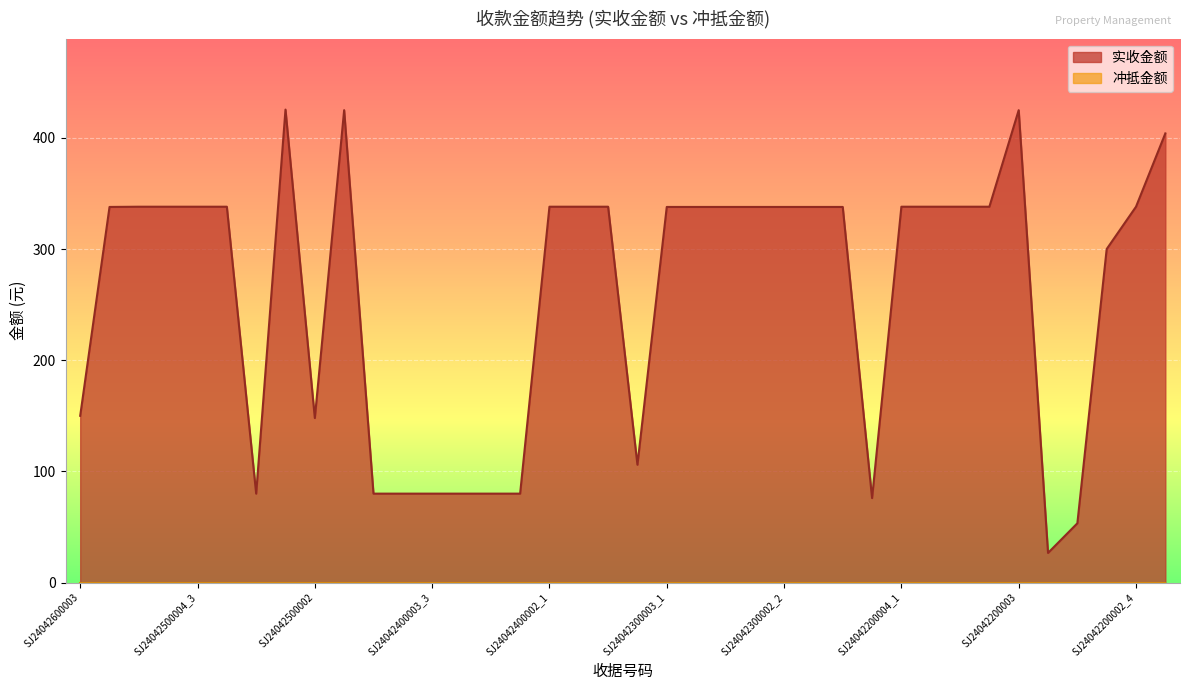

Reading left to right, extract all data points from this chart.

150.0	337.9	338.1	338.1	338.1	338.1	80.0	425.4	148.0	424.9	80.0	80.0	80.0	80.0	80.0	80.0	338.1	338.1	338.1	106.0	337.9	337.9	337.9	337.9	337.9	337.9	337.9	76.0	338.1	338.1	338.1	338.1	424.9	26.7	53.3	300.0	338.1	404.0